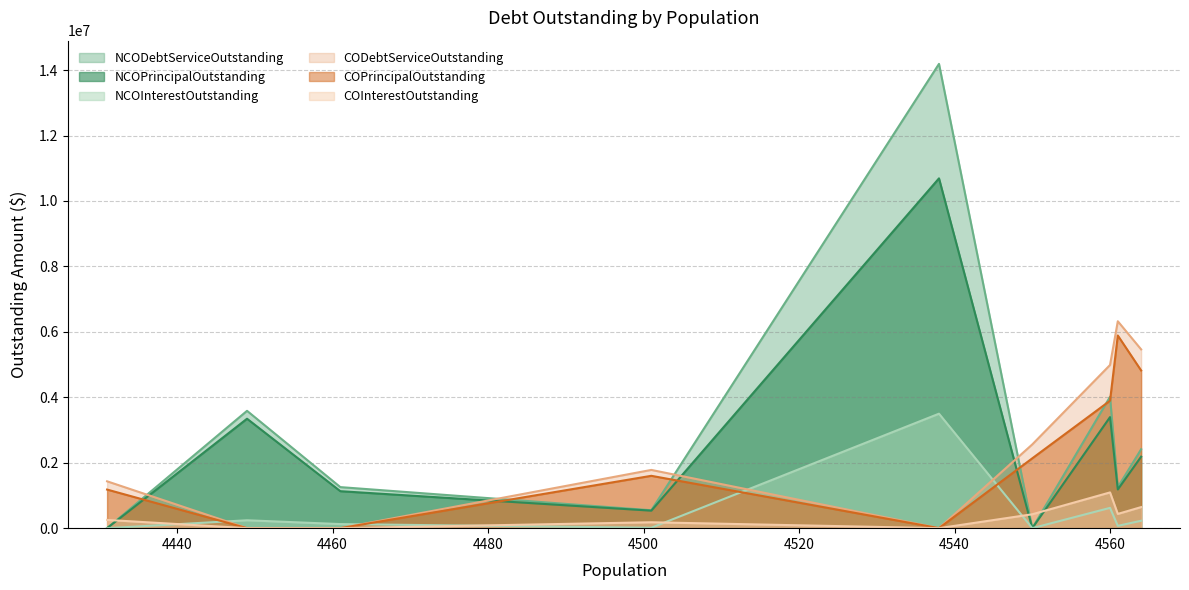

How many data points in COInterestOutstanding are above 252181?

5